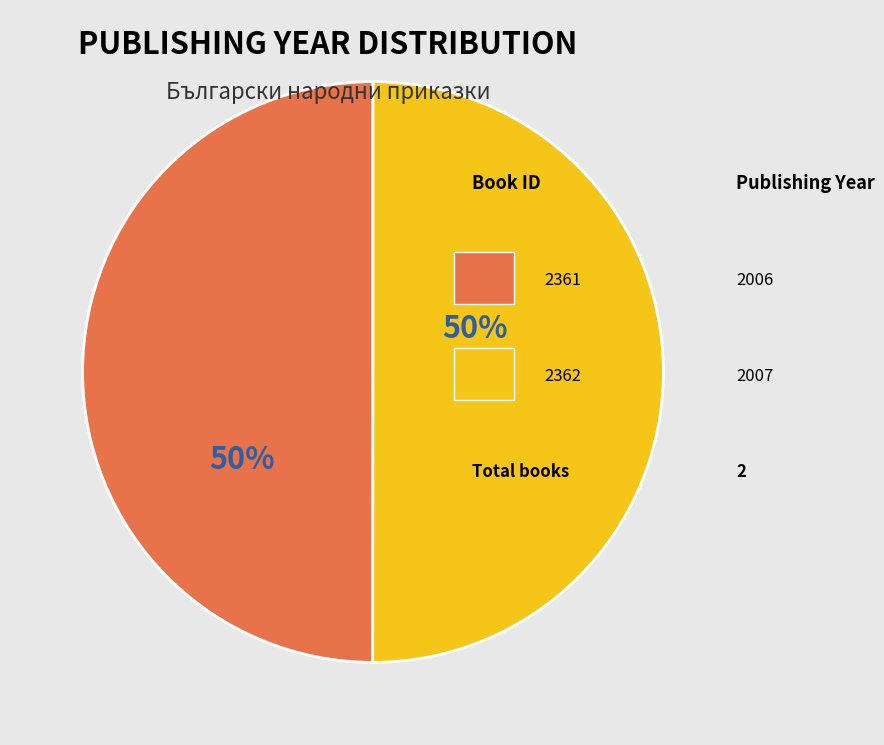

To the nearest percent, what is the average slice percentage?

50%